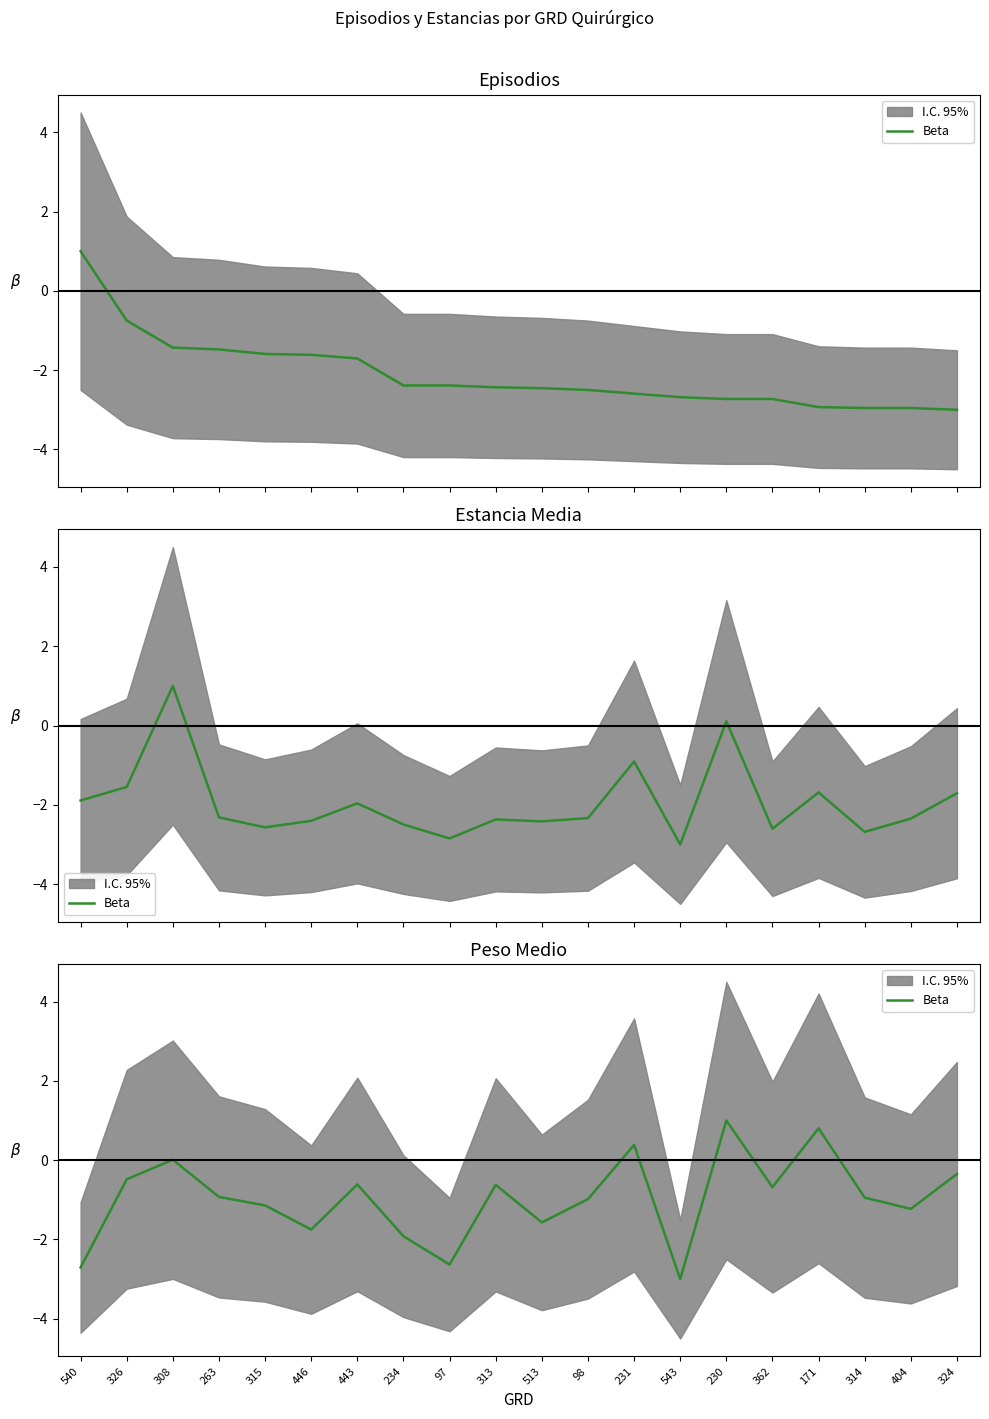

At which label is the value closest to -1?

98